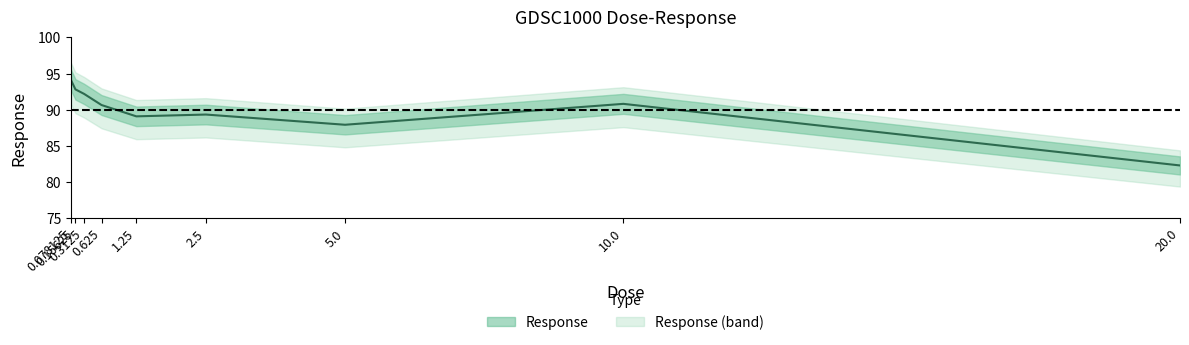

What is the change in value from 1.25 to 5.0?

-1.2